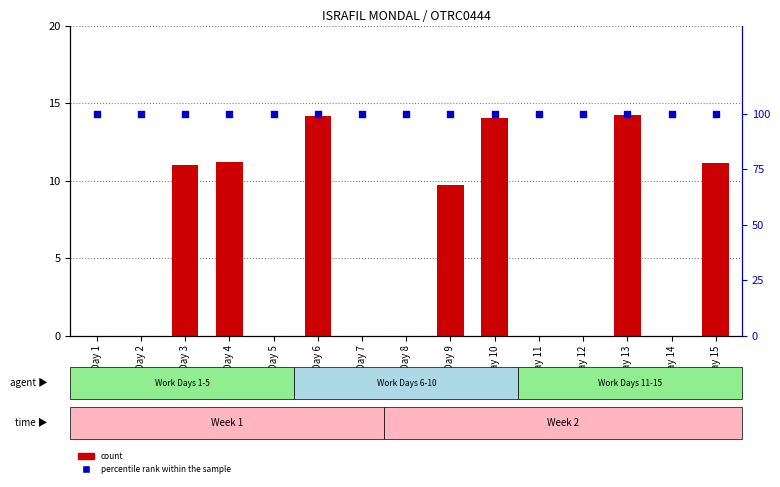

What are all the series names shown in the legend?

count, percentile rank within the sample